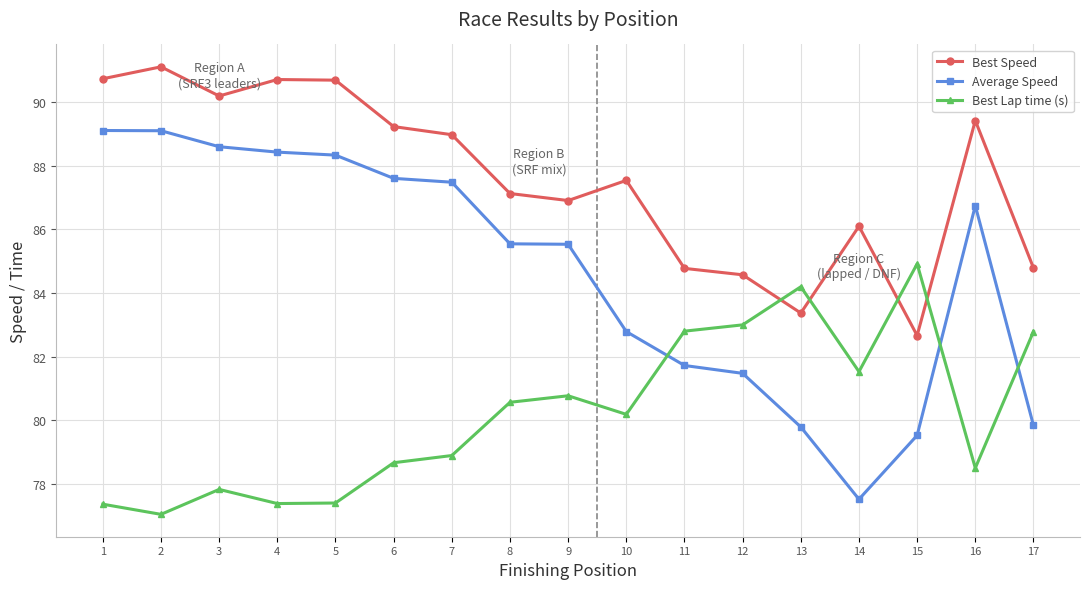

Reading left to right, transcribe all the data shown in this chart.

Best Speed: 1=90.7	2=91.1	3=90.2	4=90.7	5=90.7	6=89.2	7=89.0	8=87.1	9=86.9	10=87.5	11=84.8	12=84.6	13=83.4	14=86.1	15=82.7	16=89.4	17=84.8
Average Speed: 1=89.1	2=89.1	3=88.6	4=88.4	5=88.3	6=87.6	7=87.5	8=85.5	9=85.5	10=82.8	11=81.7	12=81.5	13=79.8	14=77.5	15=79.5	16=86.7	17=79.8
Best Lap time (s): 1=77.4	2=77.1	3=77.8	4=77.4	5=77.4	6=78.7	7=78.9	8=80.6	9=80.8	10=80.2	11=82.8	12=83.0	13=84.2	14=81.5	15=84.9	16=78.5	17=82.8